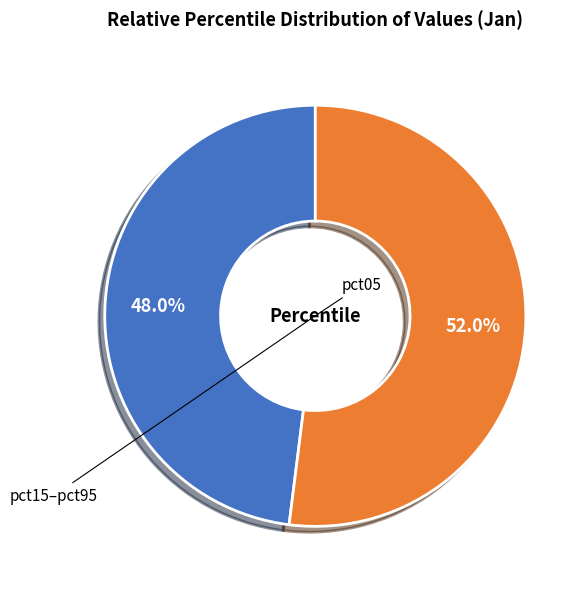

Is there a majority slice in this chart?

Yes